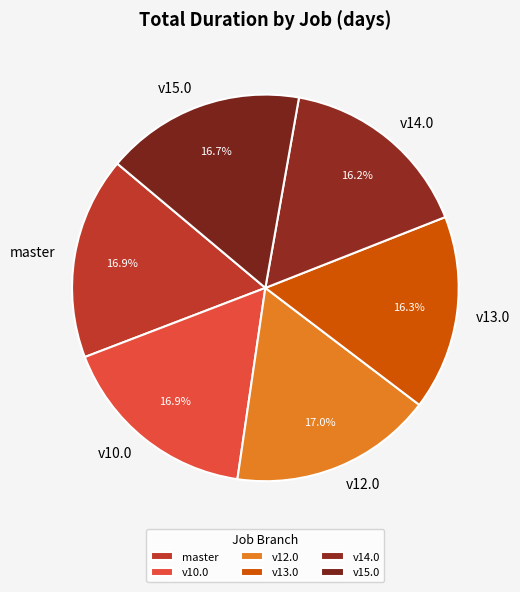

What is the total percentage of v15.0 and master?

33.6%